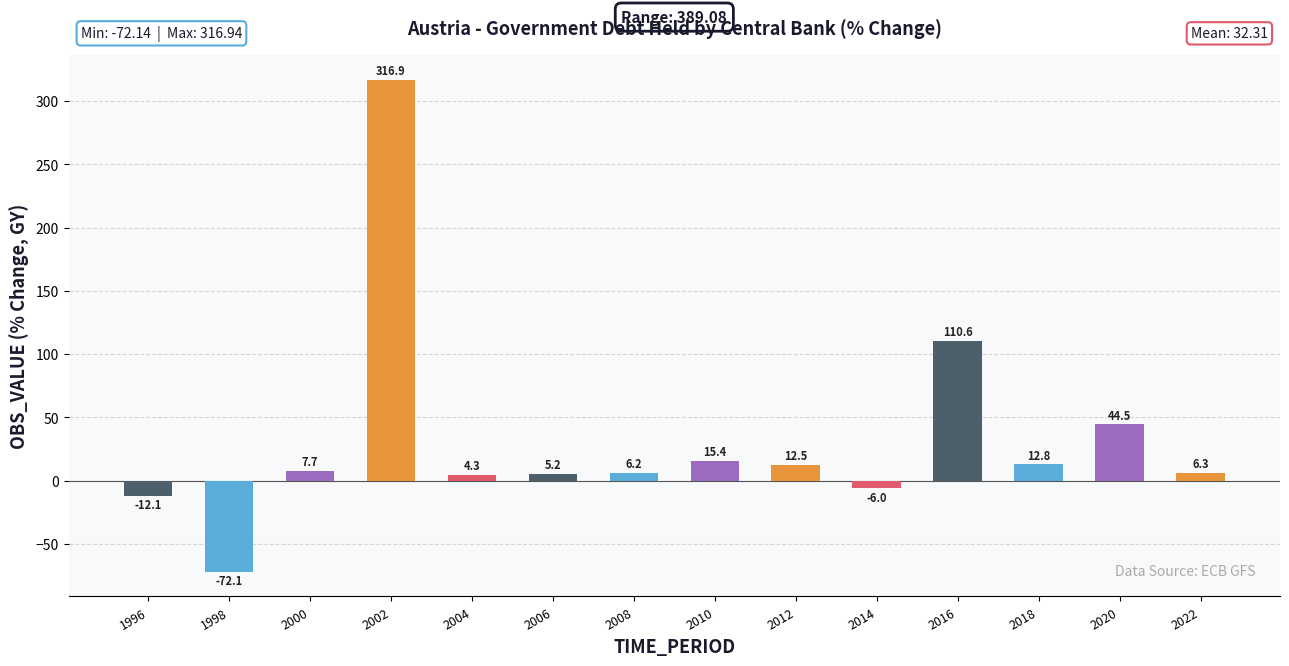

Are the bars horizontal?

No